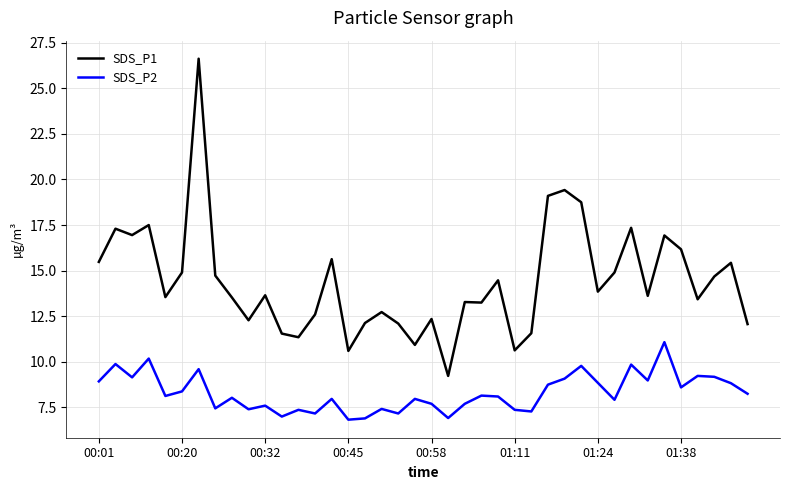

What is the difference between the maximum and second lowest values in the SDS_P2 series?

4.2